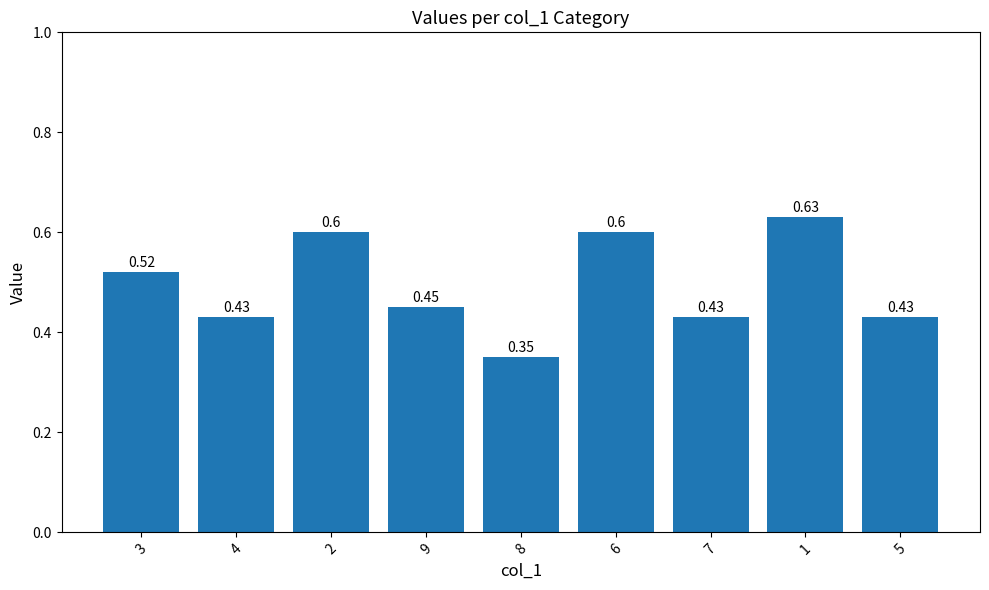

What is the change in value from 3 to 6?

+0.1